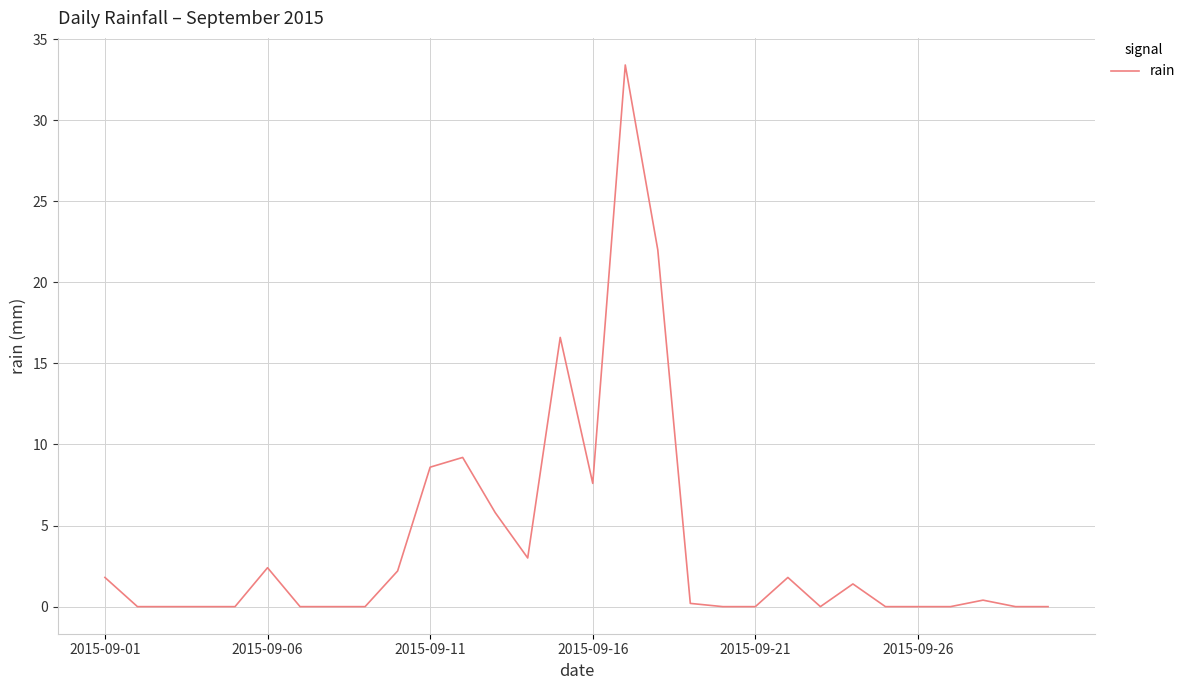

What is the difference between the maximum and minimum values?

33.4